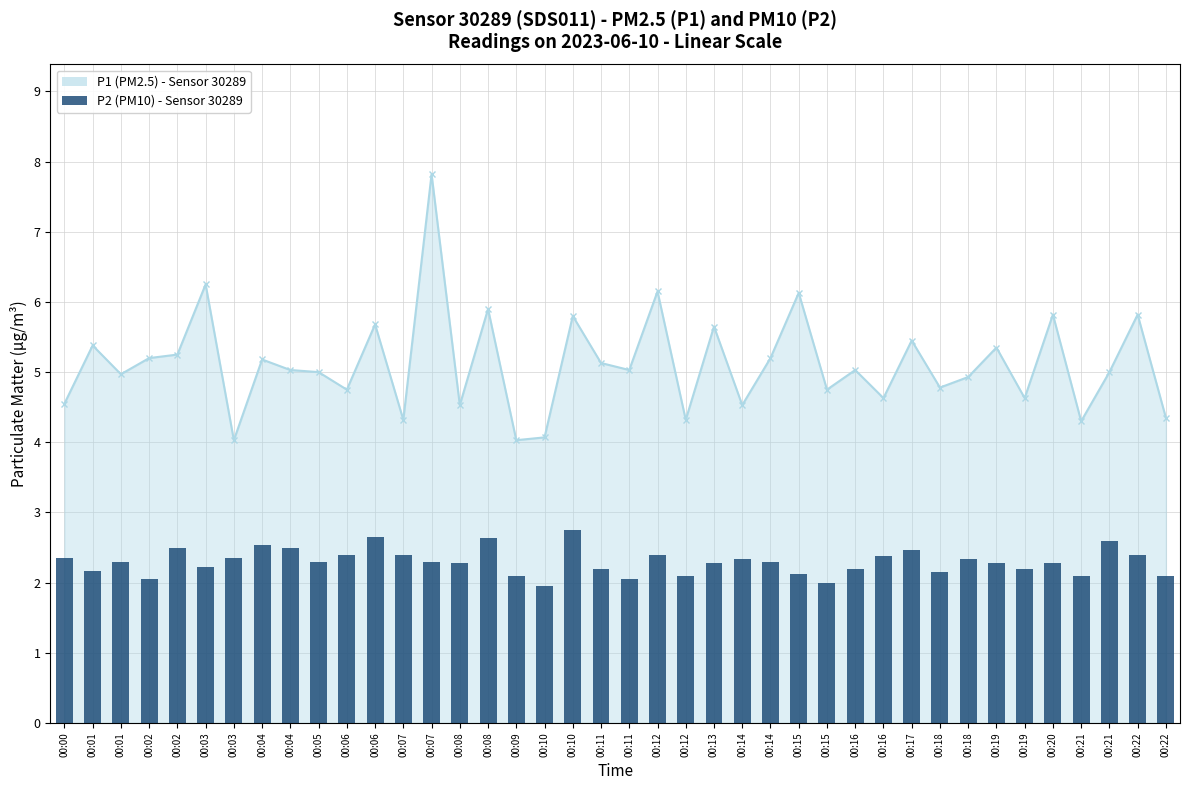

Rank the series at 00:07 from highest to lowest value.

P1 (PM2.5) - line, P2 (PM10)